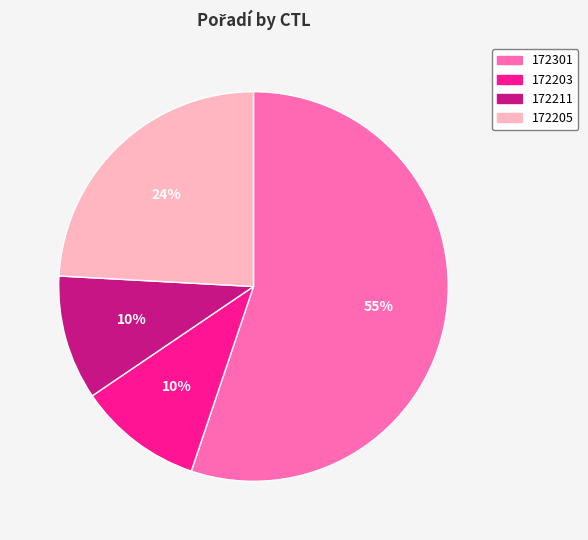

To the nearest percent, what percentage of the pie is 172205?

24%